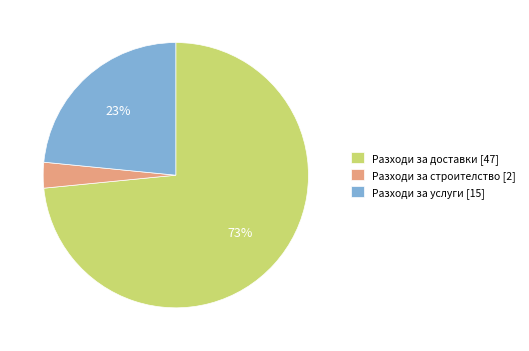

Count the number of slices in the pie.

3